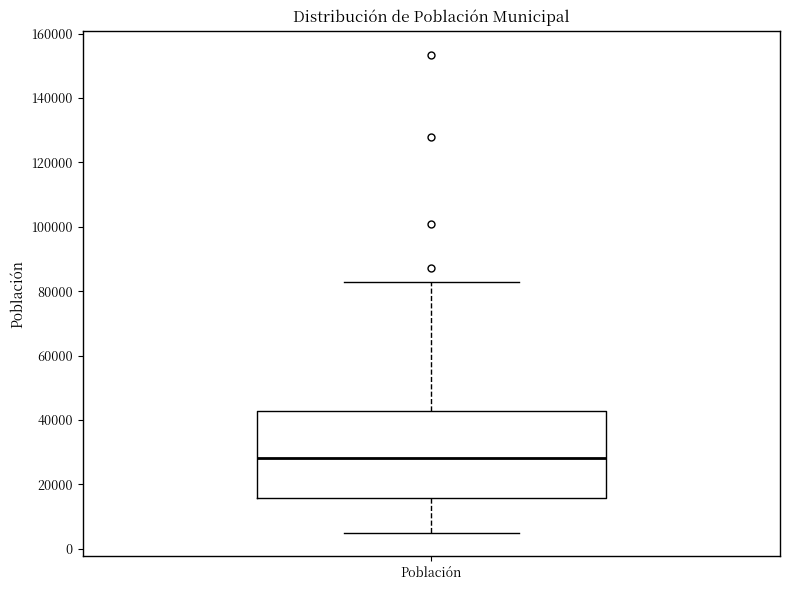

Where does the lower whisker of the box for Población end on the y-axis? The values are not printed on the chart, so give them approximately, as read against the axis.

6000